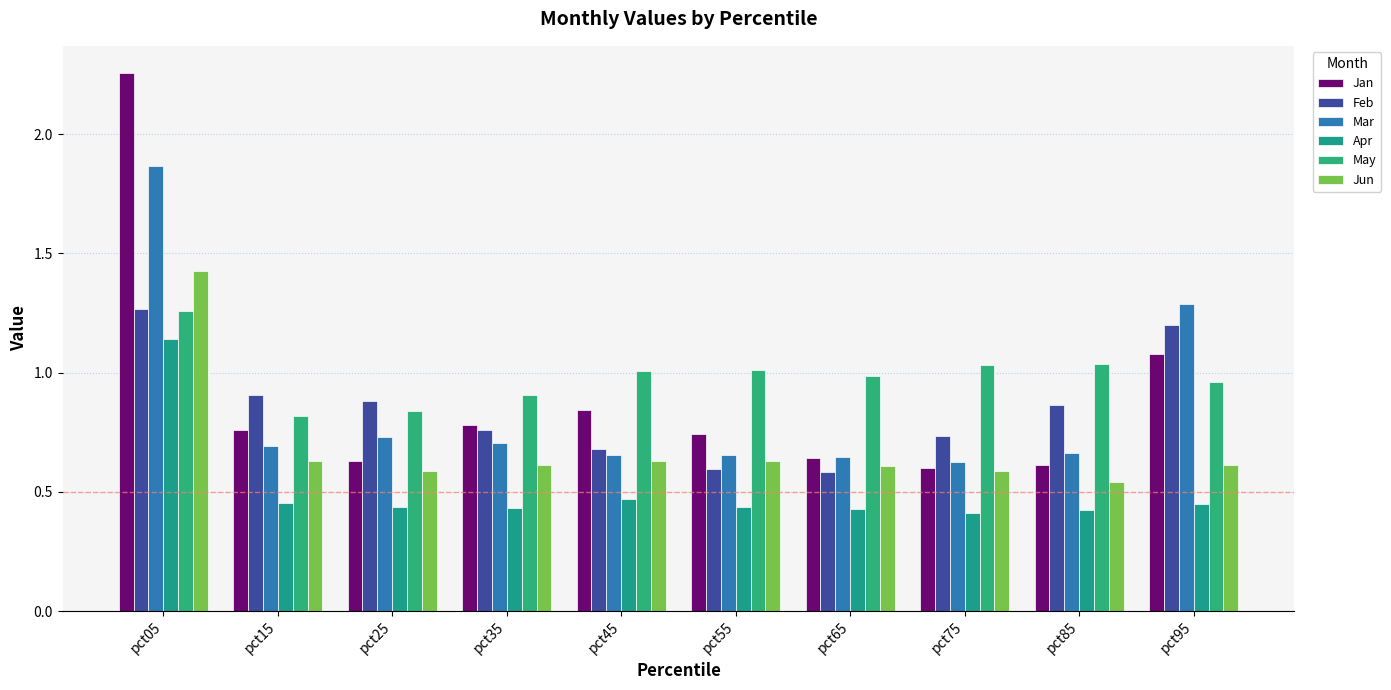

Which series has the largest total across all categories?

May